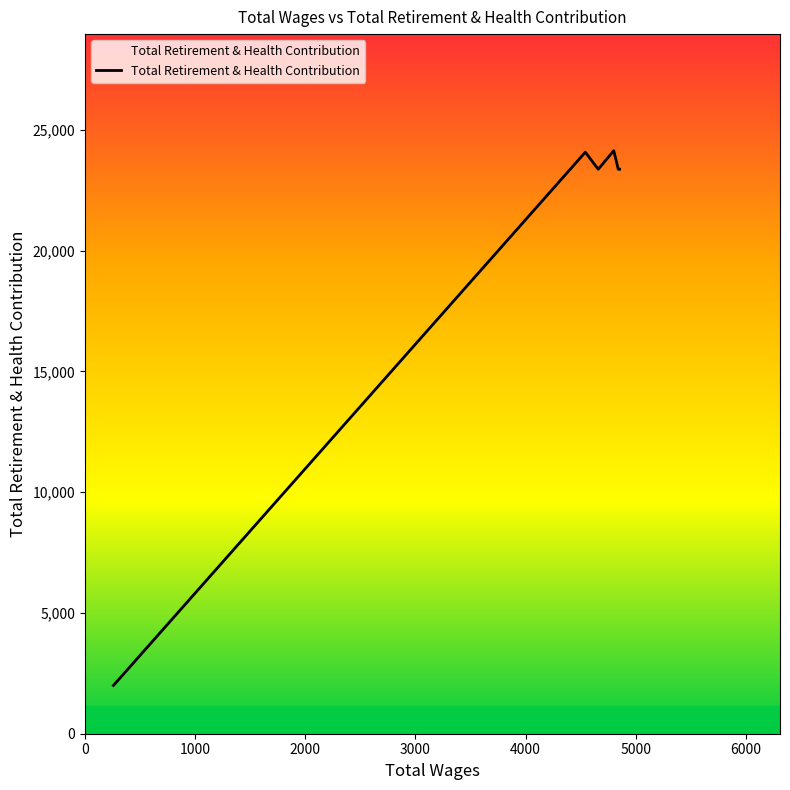

What is the average value?

17470